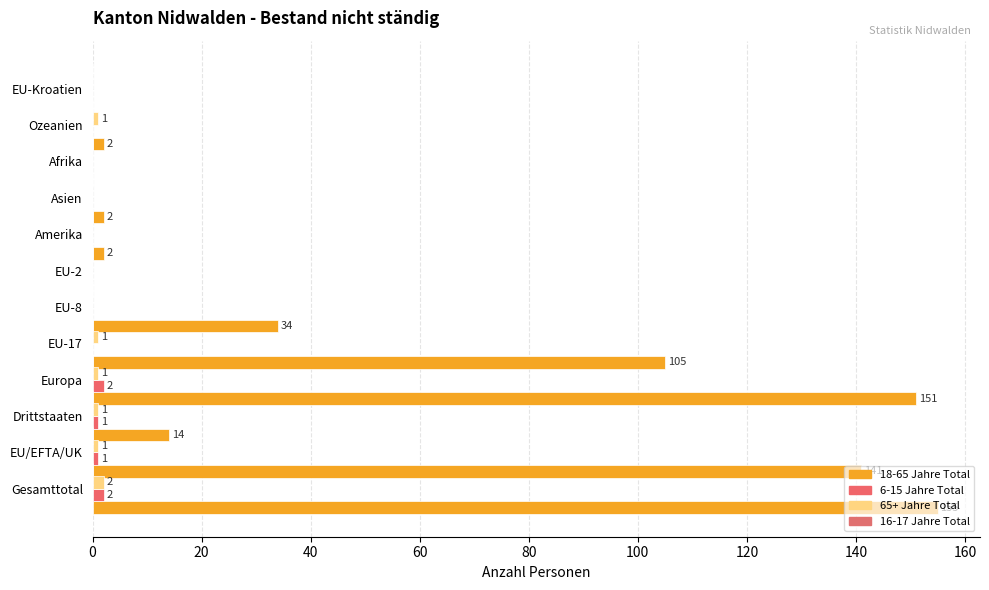

At how many categories does at least one series exceed 147?

2